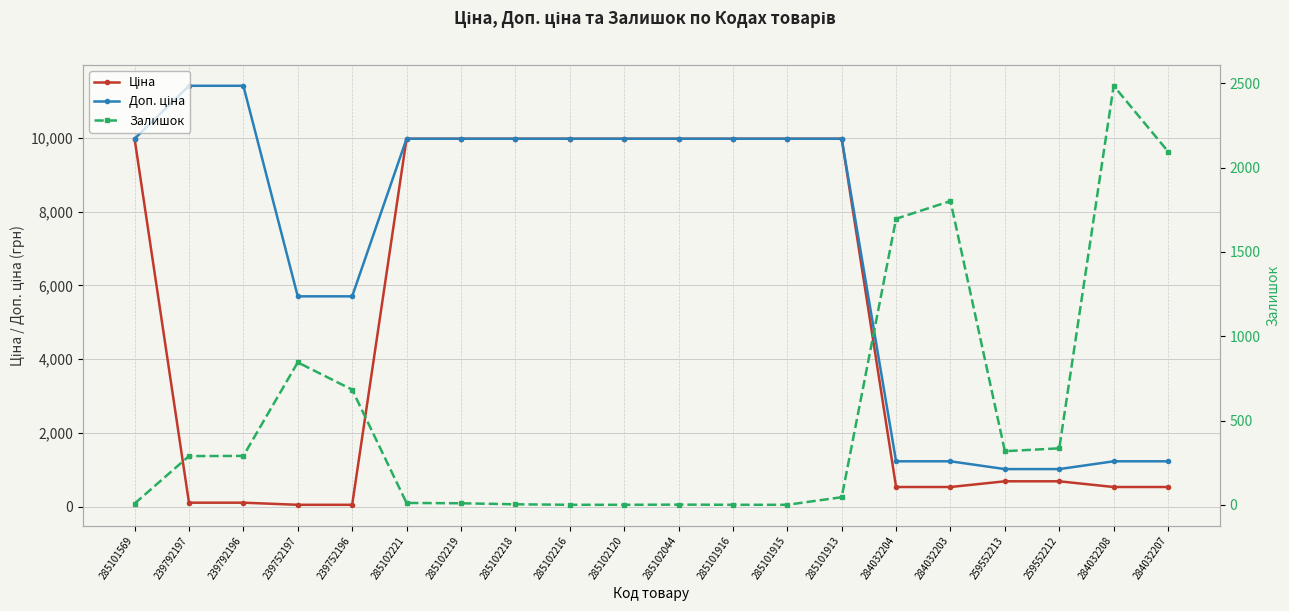

At which label does Залишок reach its minimum?

285102216